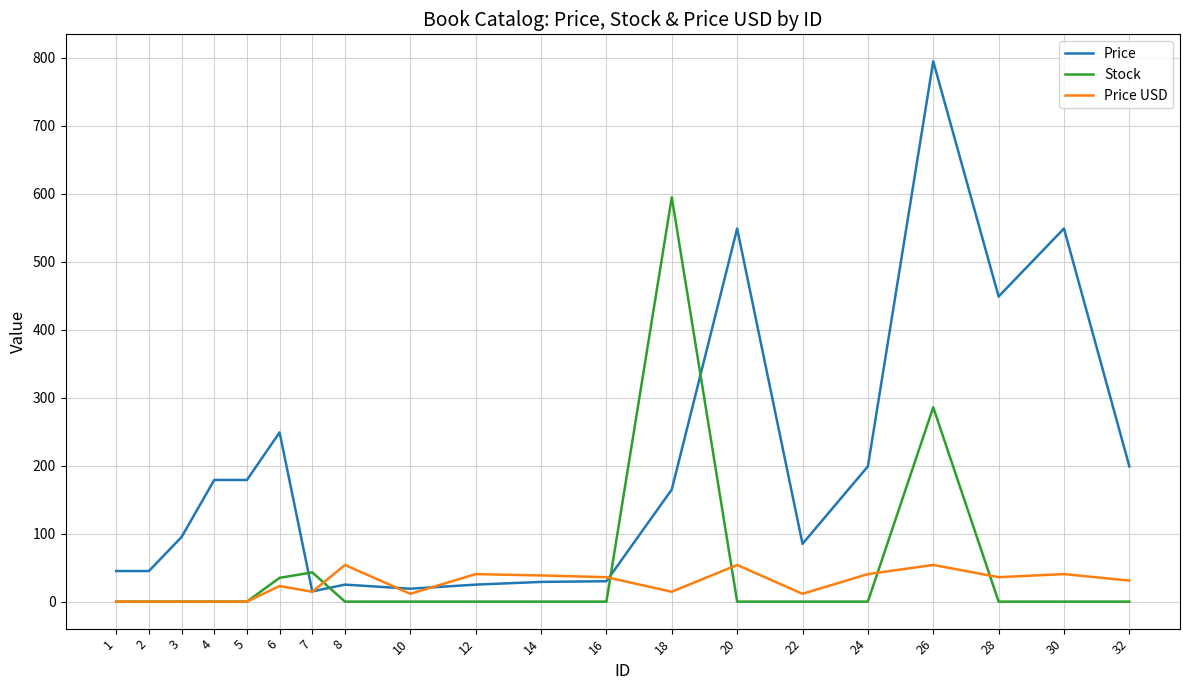

List the series in order of their peak value, lowest first.

Price USD, Stock, Price